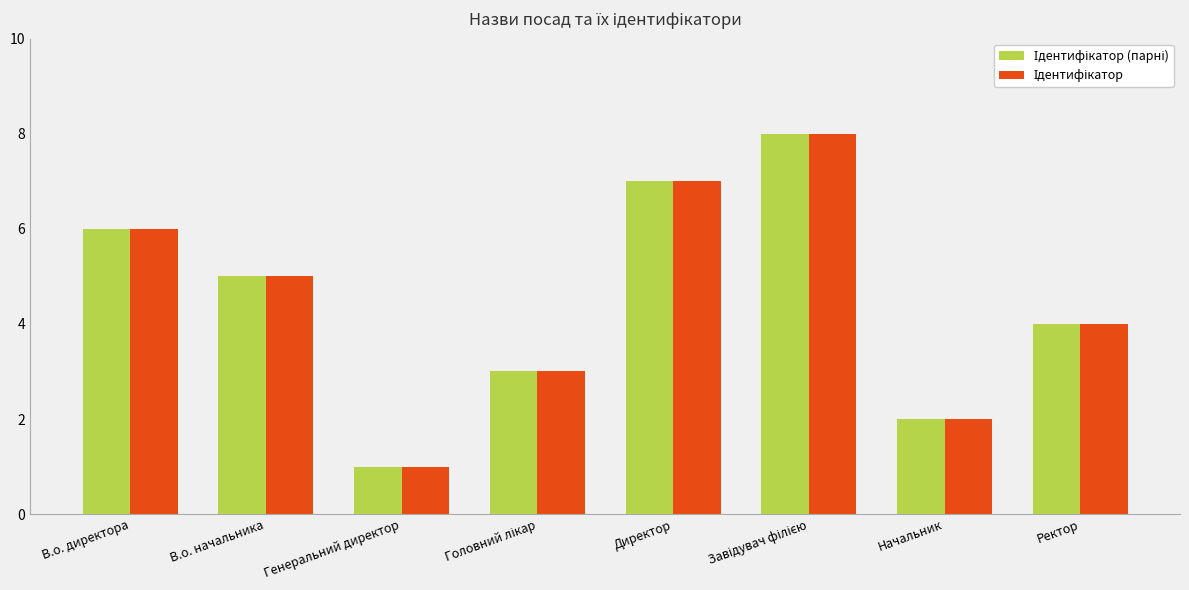

What is the maximum value shown in the chart?

8